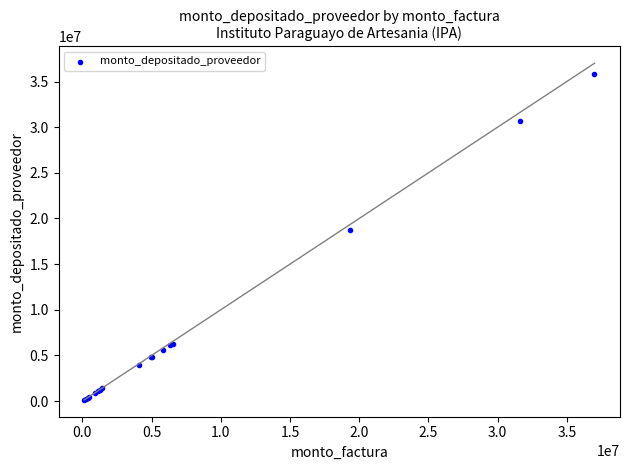

What Y value in the scatter plot is closest to 17994192?

18765532